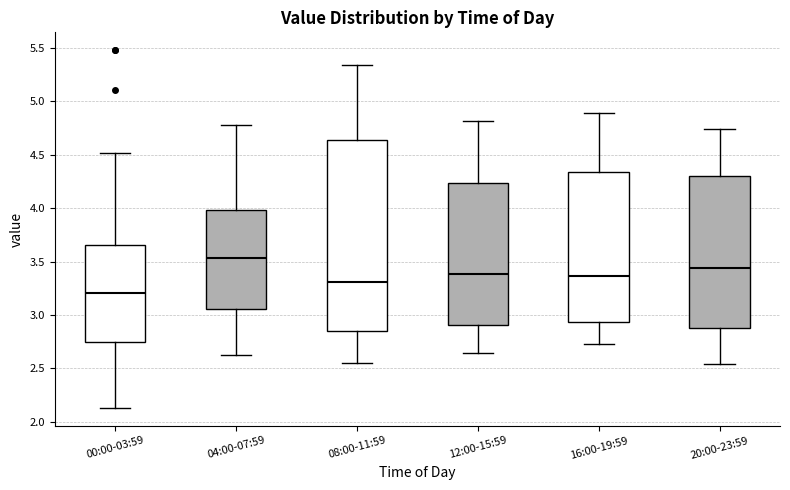

Which box has the highest median line?

04:00-07:59